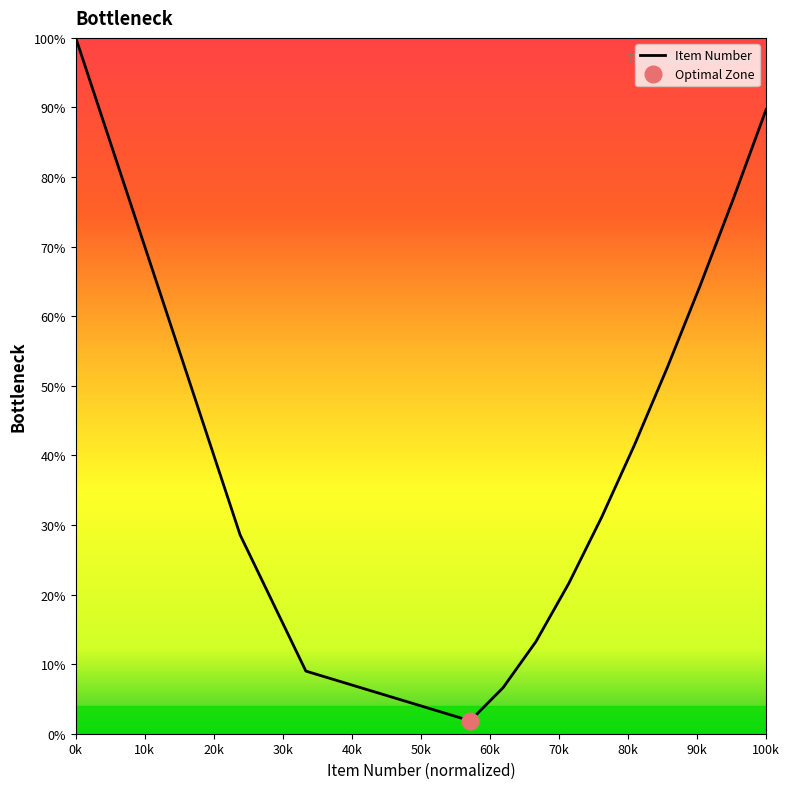

What is the minimum value shown in the chart?

1.9